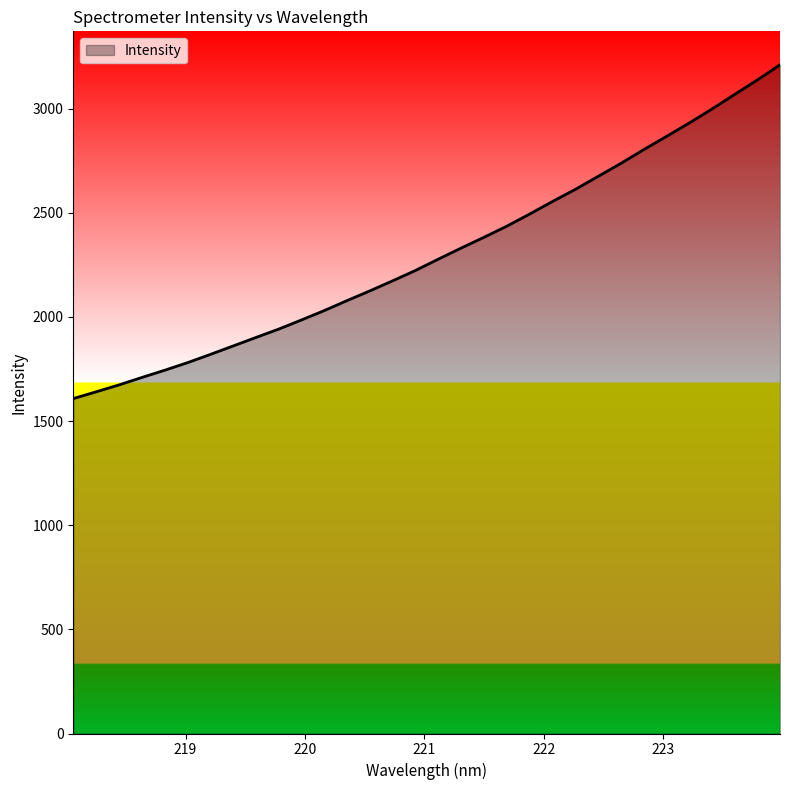

What is the average value?

2306.1